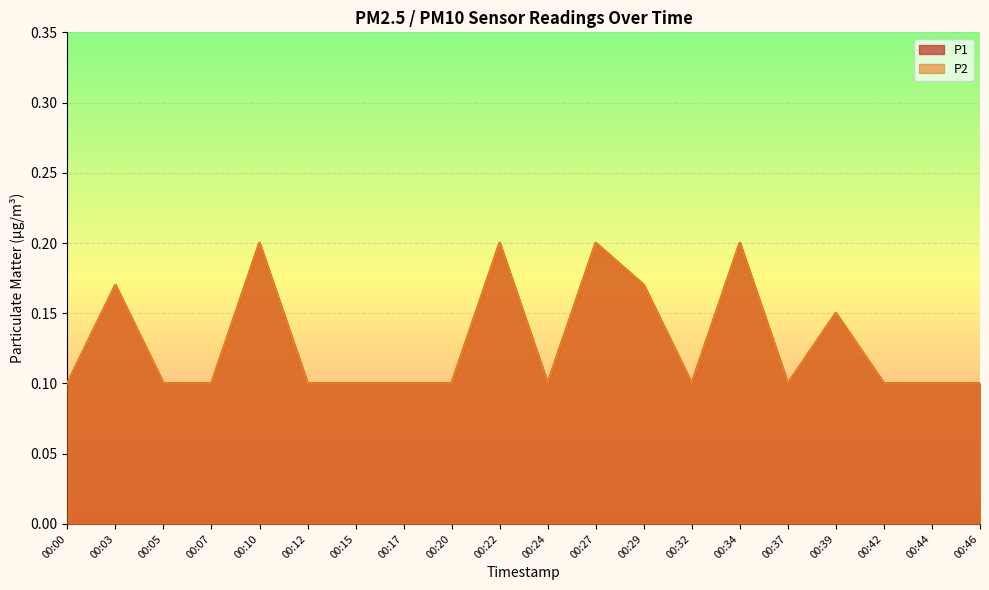

What are all the series names shown in the legend?

P1, P2